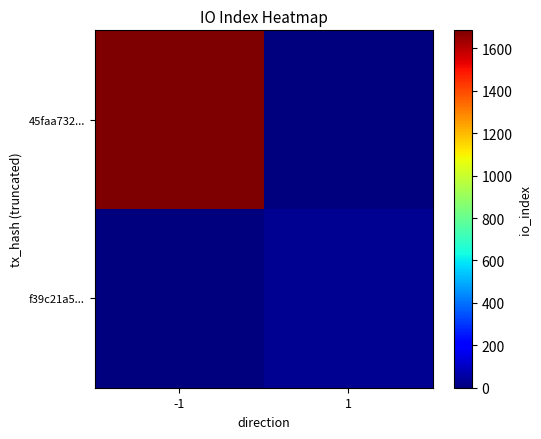

Which series has the largest total across all categories?

45faa732...